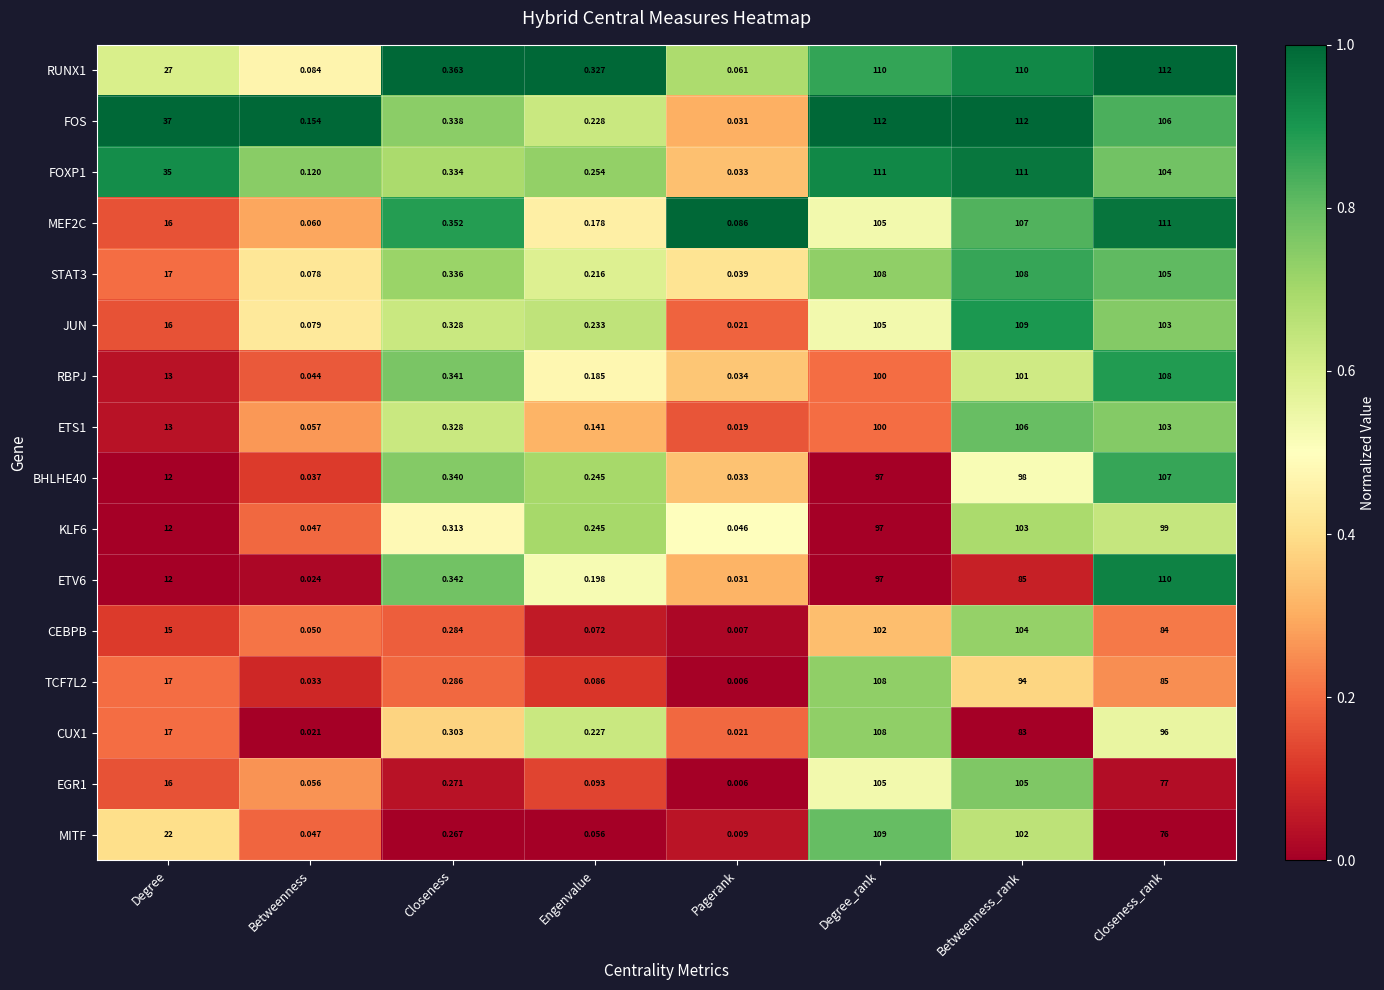

At which category is the sum across all series the highest?

Degree_rank